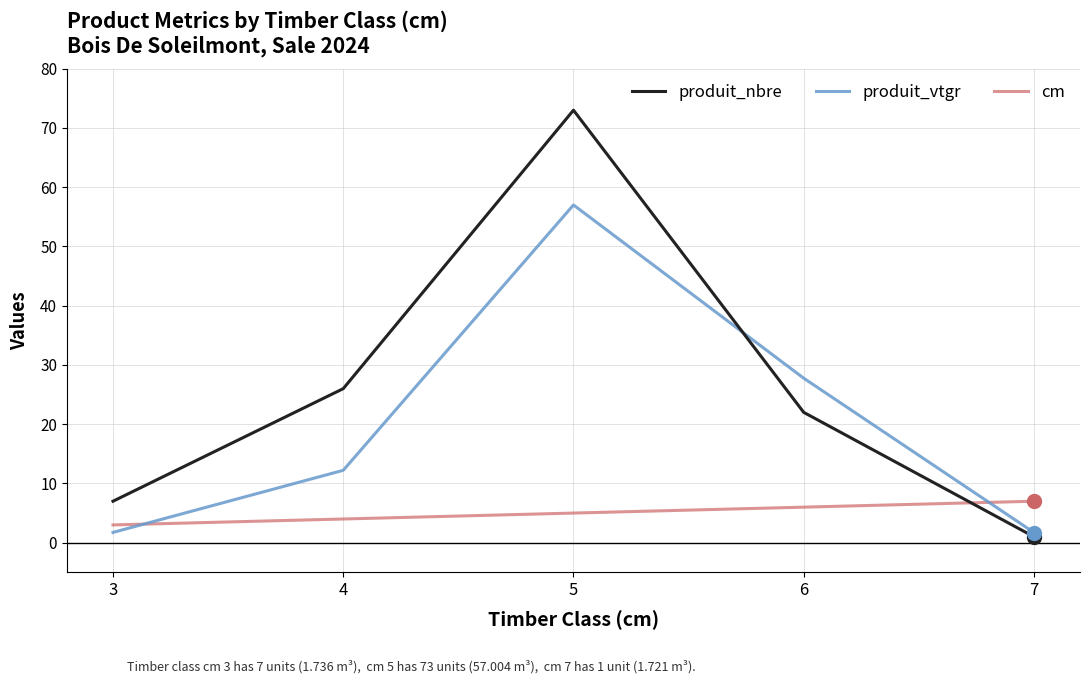

How many lines are shown in the chart?

3